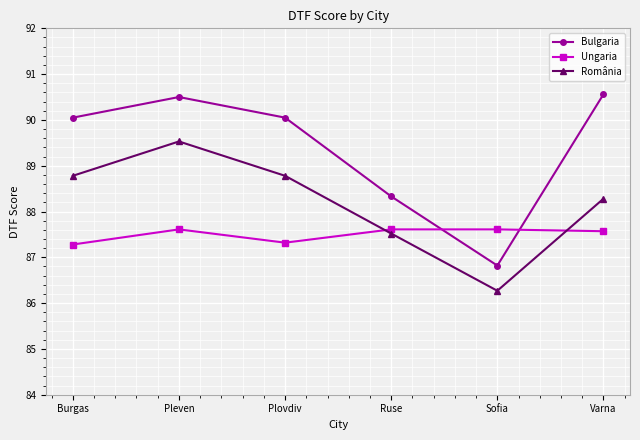

Where is România nearest to the value 87?

Ruse